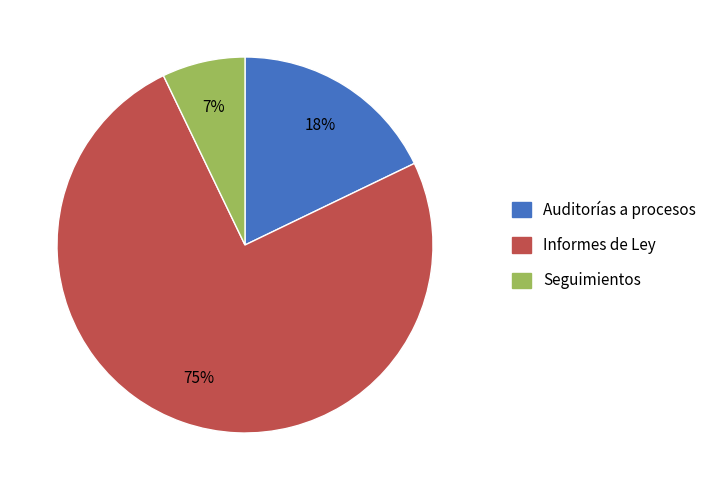

To the nearest percent, what is the average slice percentage?

33%